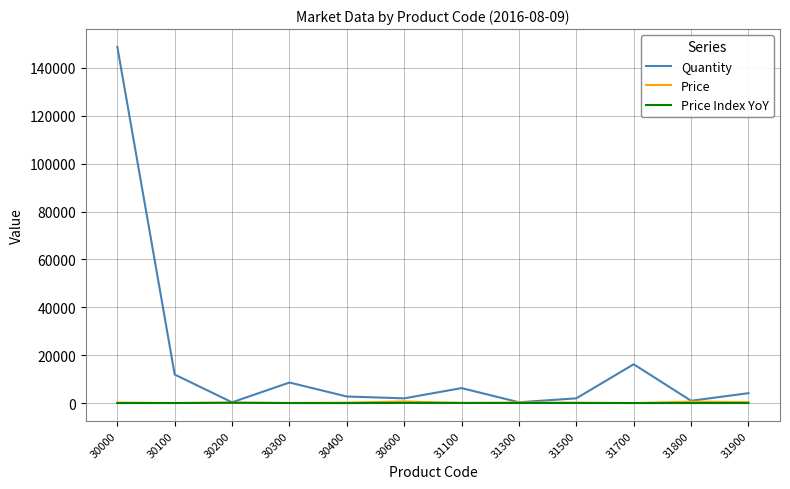

In Quantity, how many points are lower than both neighbors (excluding endpoints)?

4